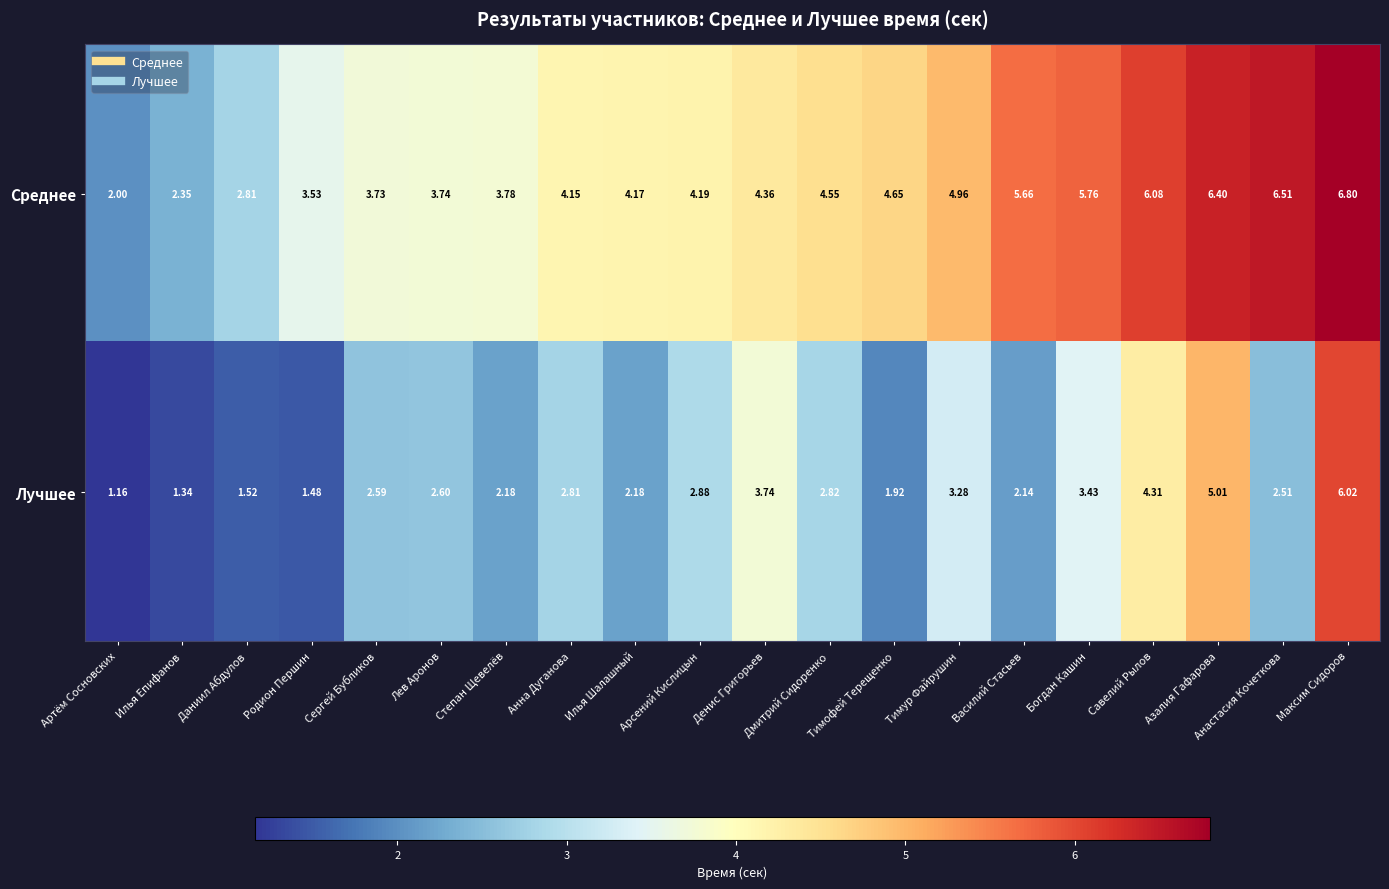

Rank the series by their maximum value, from lowest to highest.

Лучшее, Среднее